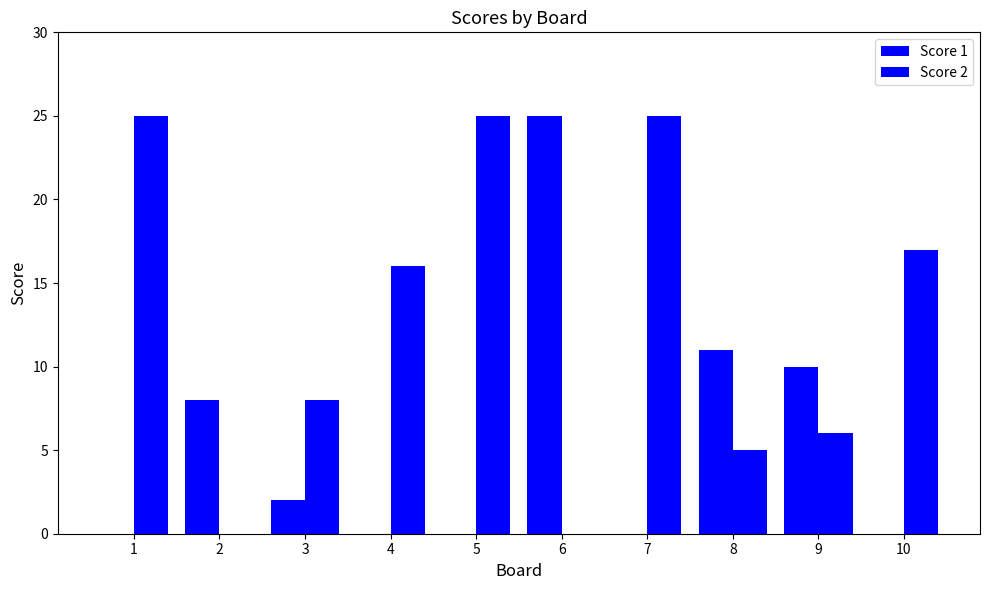

How many data points does each series have?

10